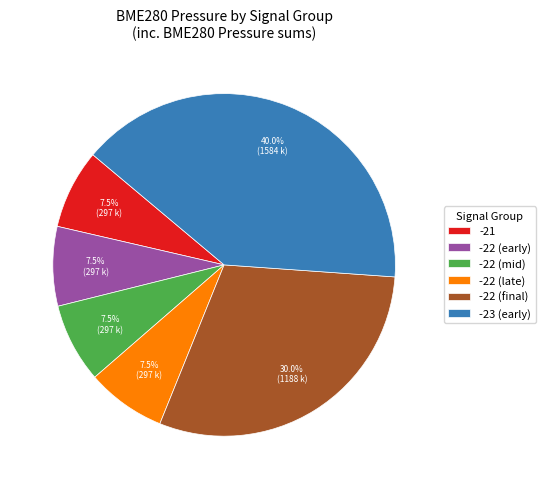

What is the largest slice in the pie chart?

-23 (early)